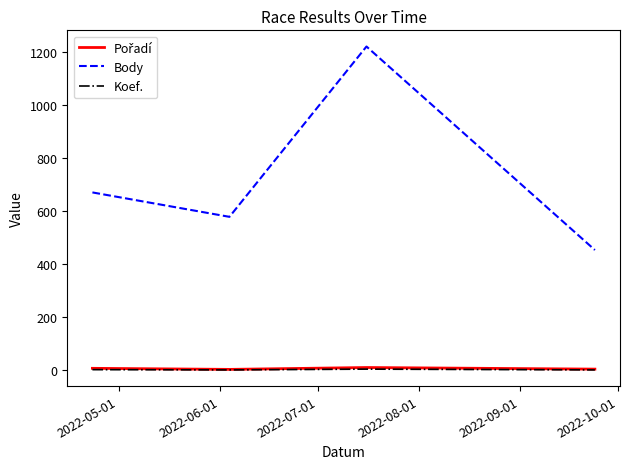

What is the maximum value shown in the chart?

1220